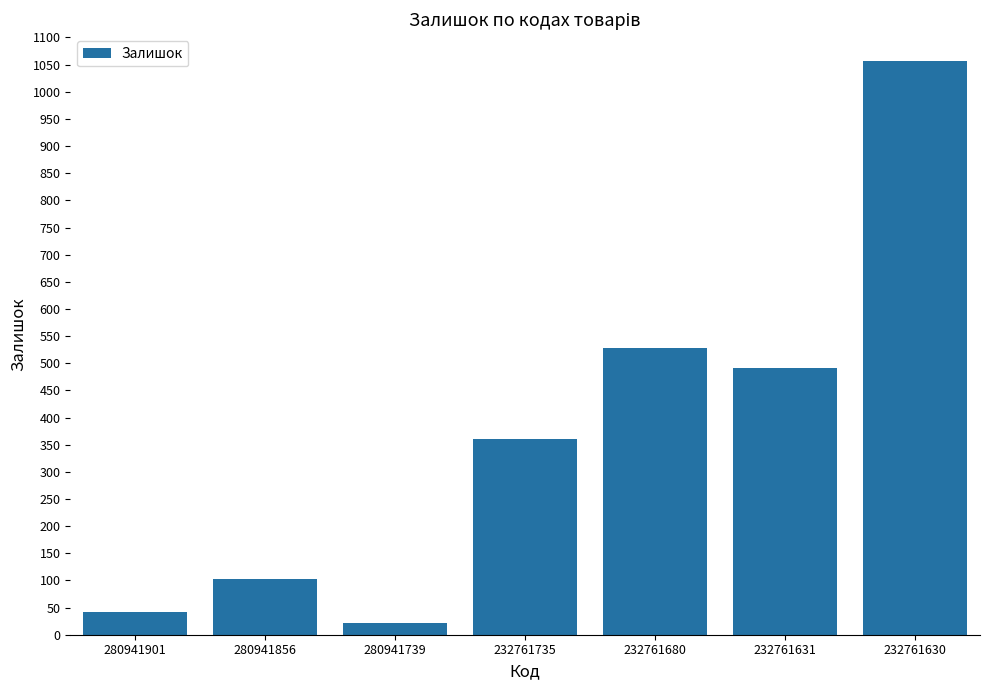

What is the ratio of the value at 232761631 to the value at 280941856?

4.8